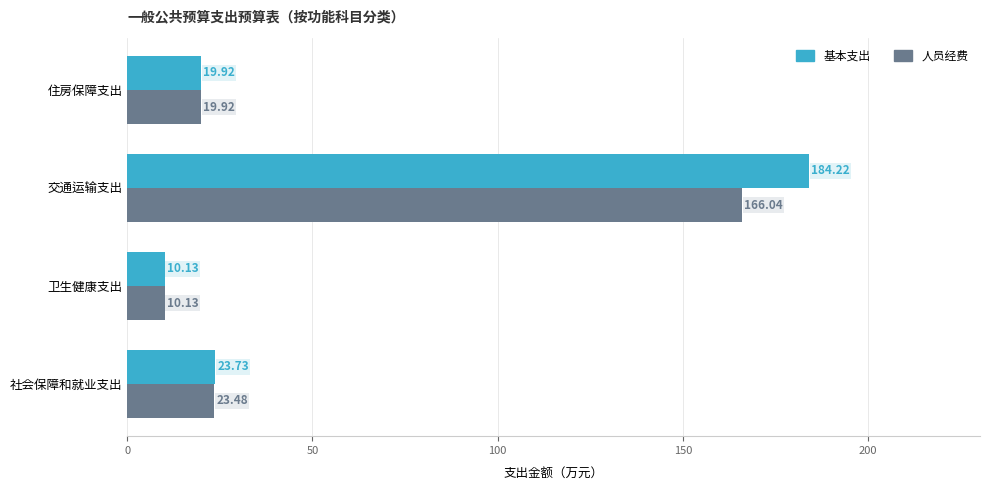

At which category is the sum across all series the highest?

交通运输支出